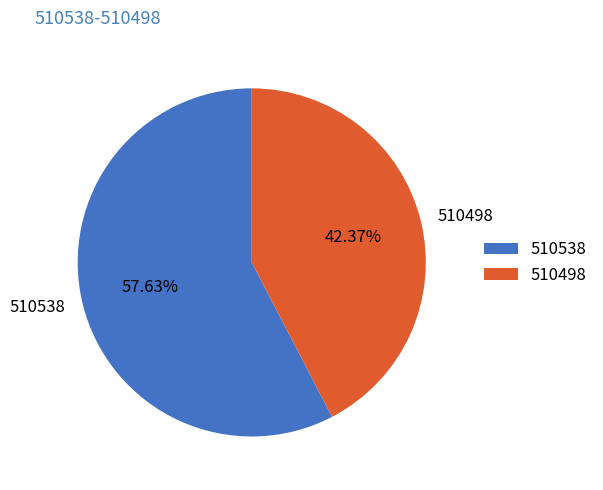

Does 510538 represent more than half of the total?

Yes